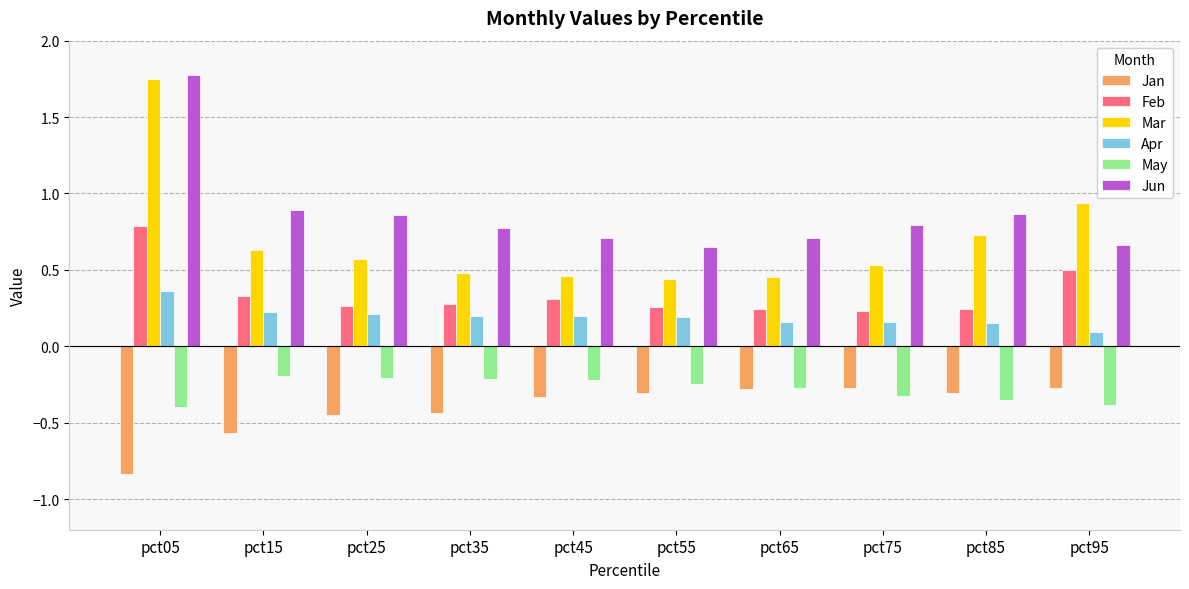

Which category has the highest value across all series?

pct05